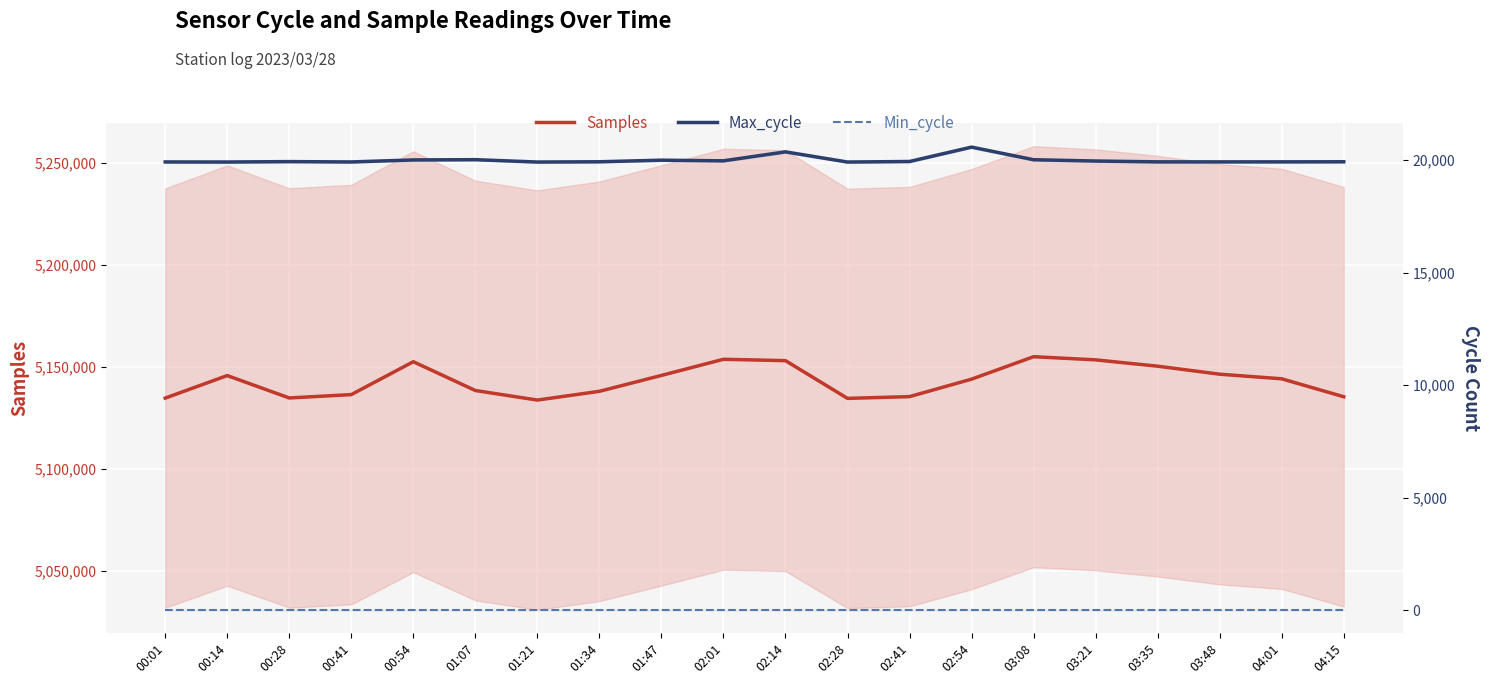

What are all the series names shown in the legend?

Samples, Max_cycle, Min_cycle